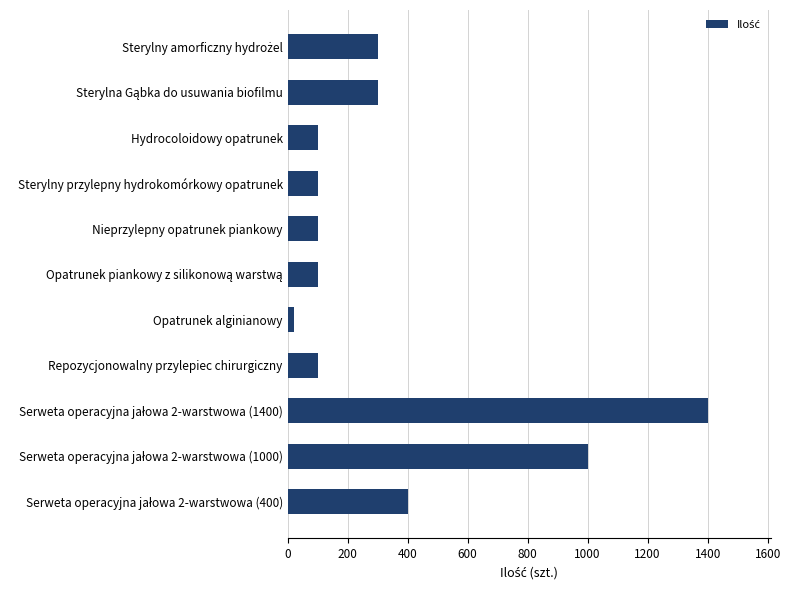

At which category does the chart reach its minimum across all series?

Opatrunek alginianowy